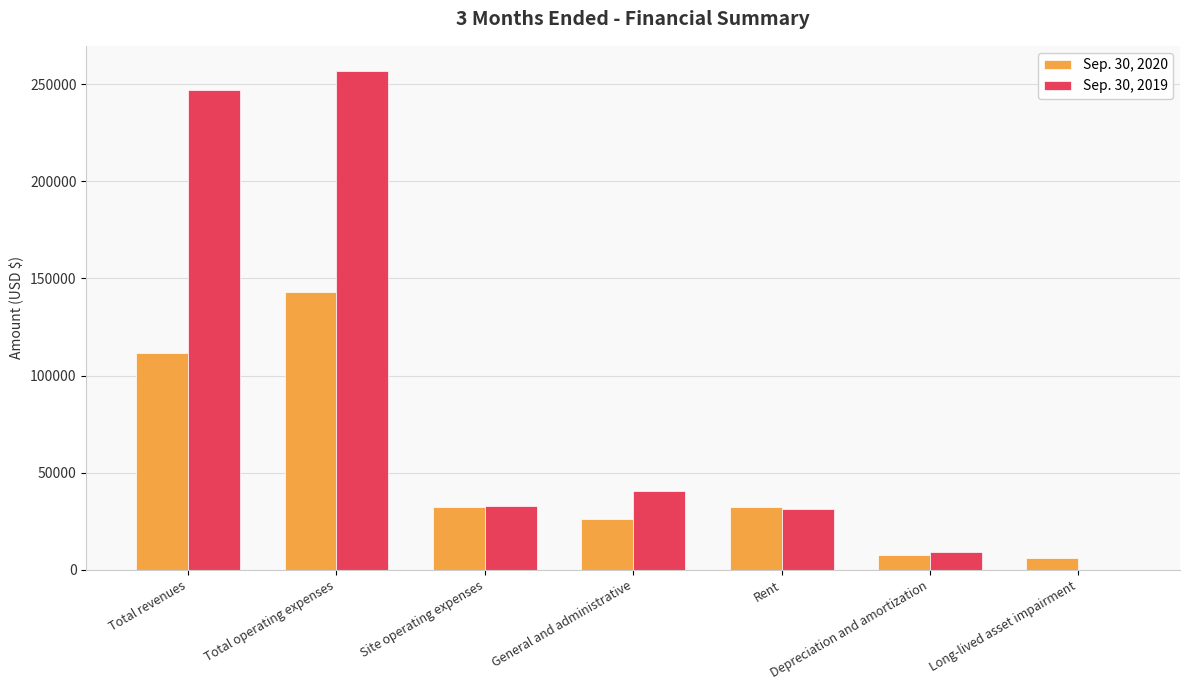

True or false: Sep. 30, 2019 has a value of 256944 at Total operating expenses.

True